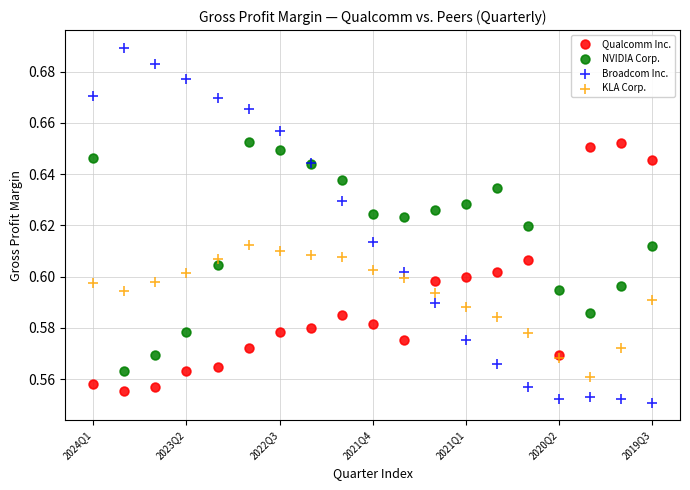

Which series reaches the maximum Y coordinate?

Broadcom Inc.